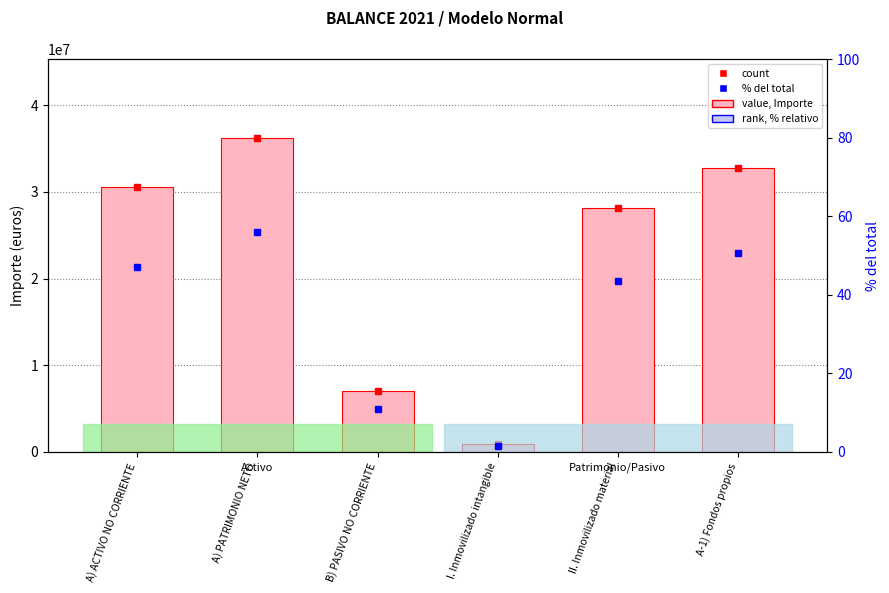

Which series has the widest spread of values?

value, Detection Call = ABSENT